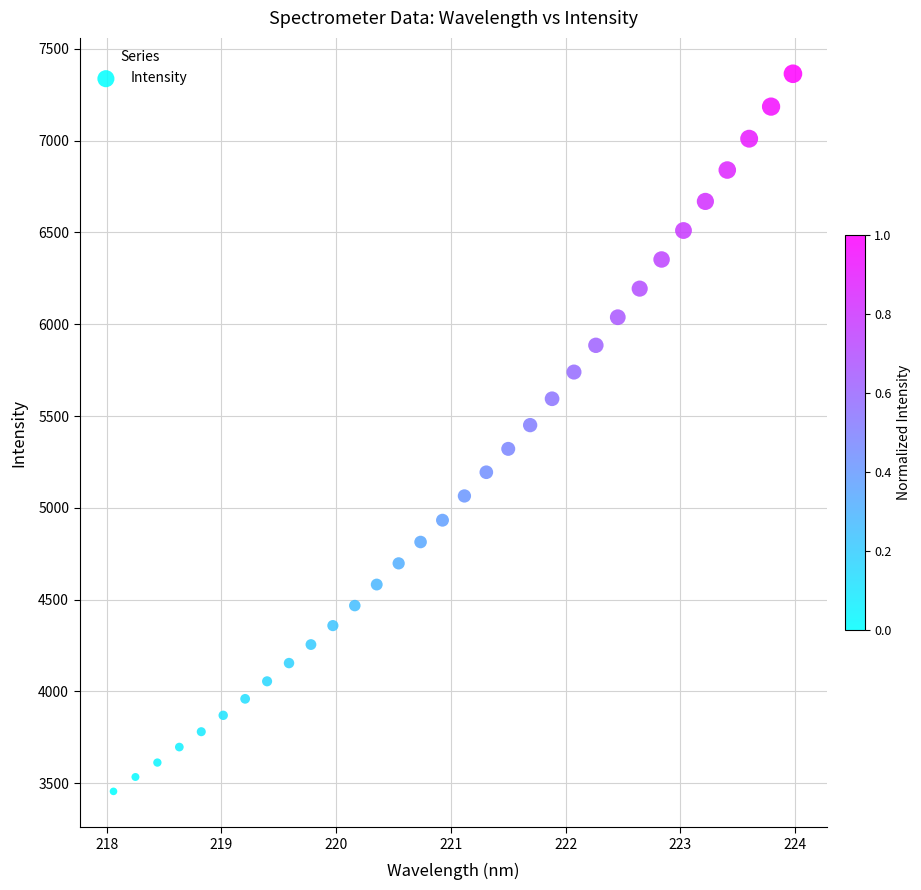

What is the range of X values (max minus min)?

5.9